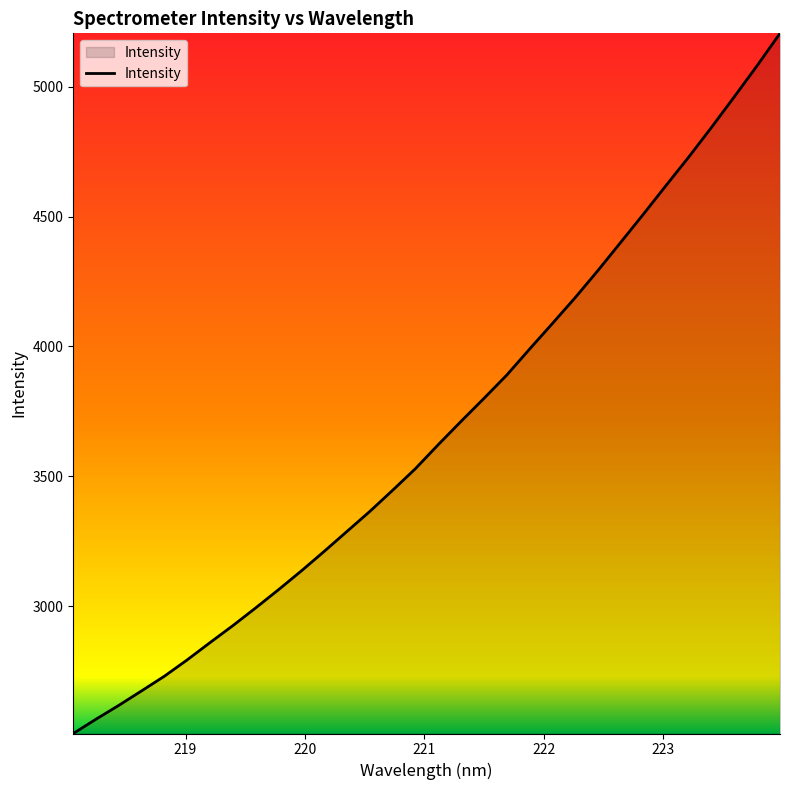

What is the difference between the maximum and minimum values?

2696.8